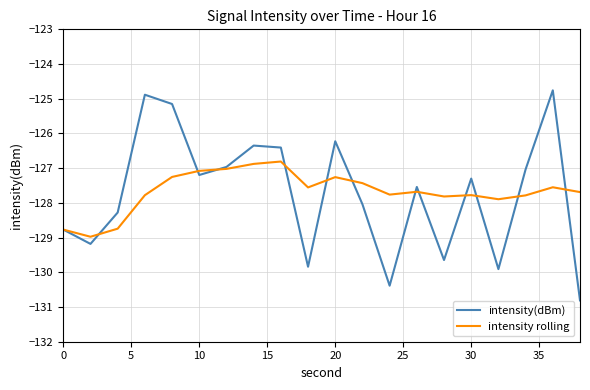

Rank the series by their maximum value, from lowest to highest.

intensity rolling, intensity(dBm)